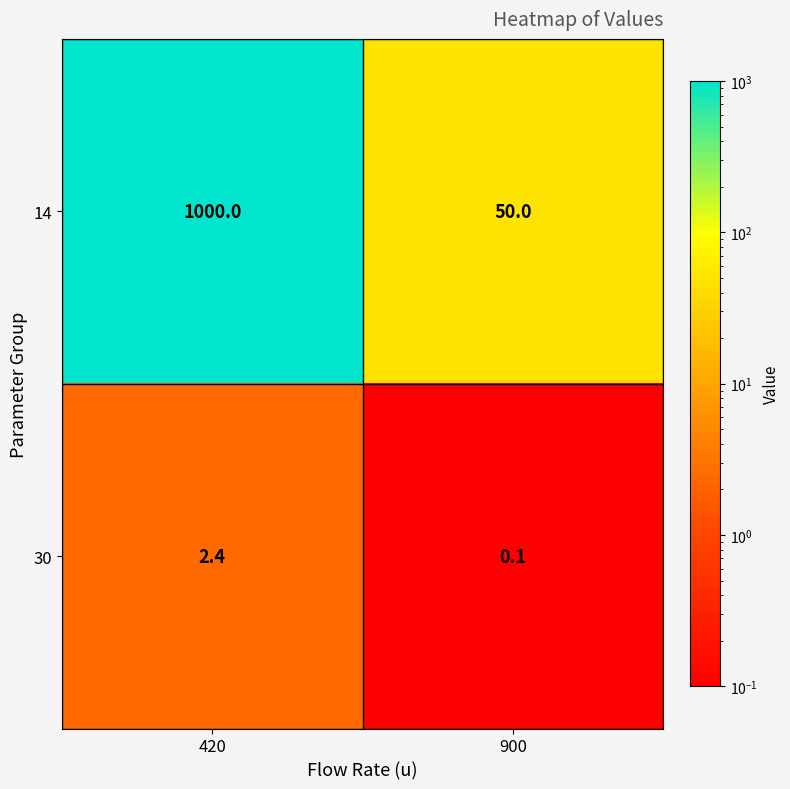

Reading left to right, what are all the values shown in this chart?

14: 1000.0	50.0
30: 2.4	0.1